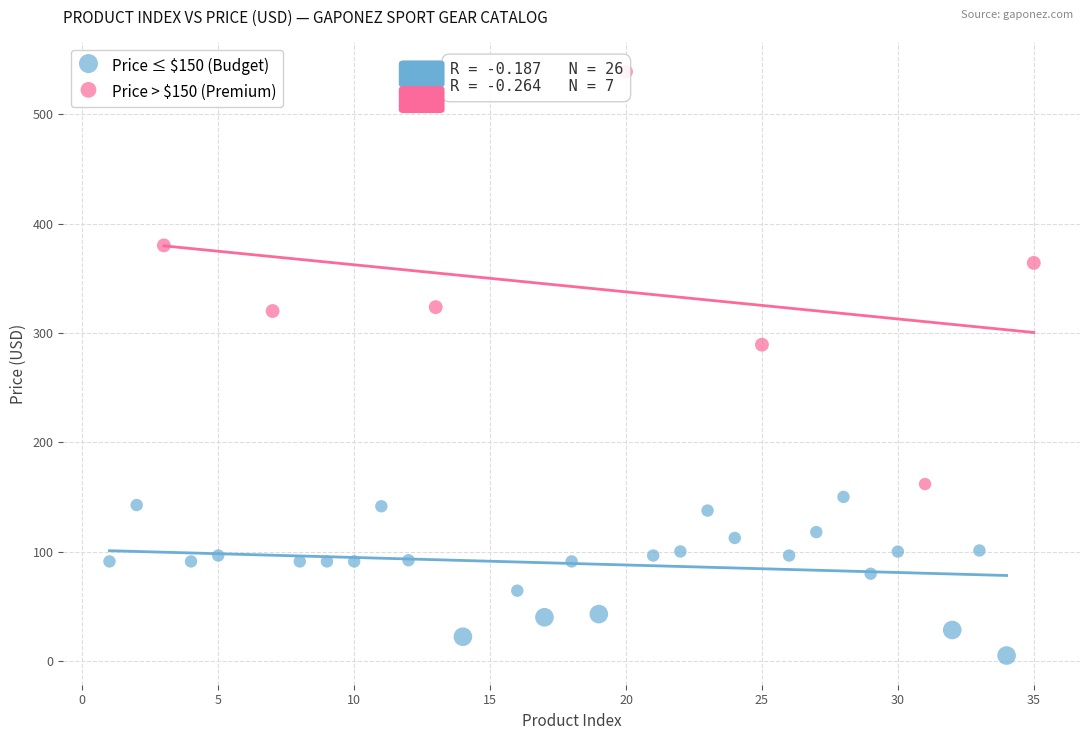

Which series reaches the minimum Y coordinate?

Price ≤ $150 (Budget)